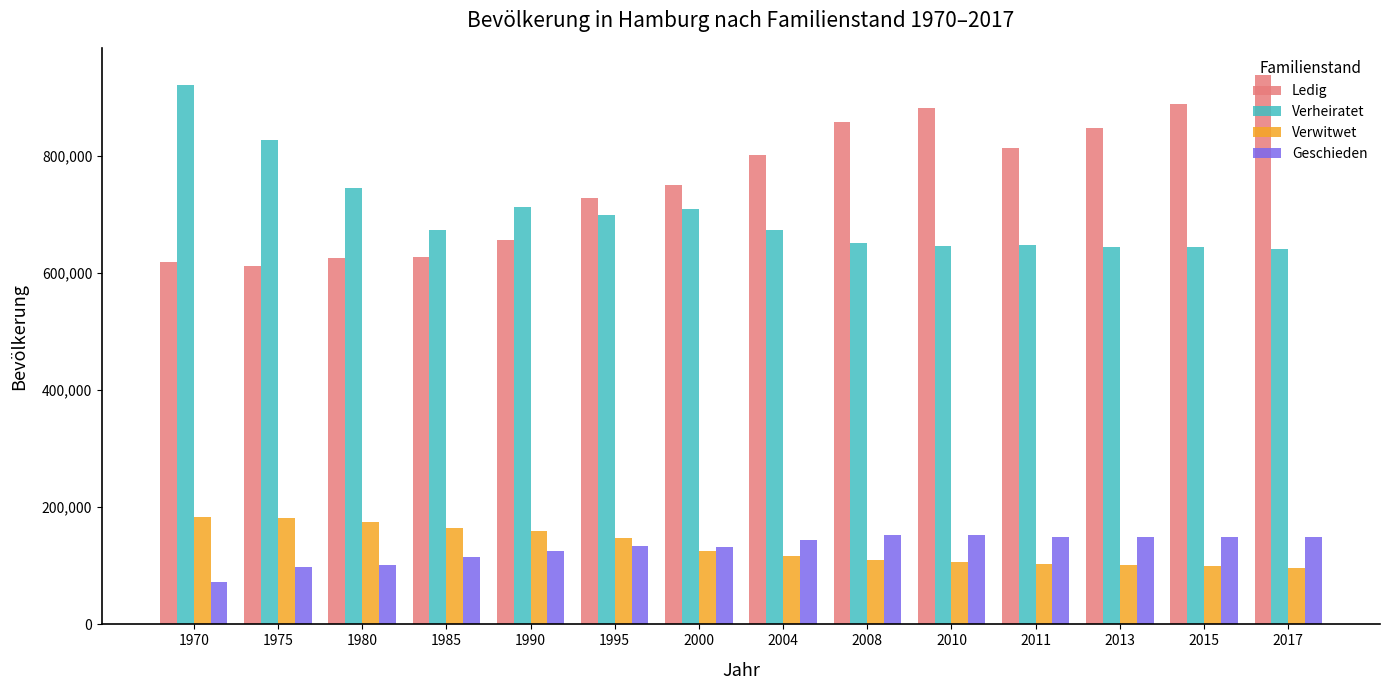

What is the value of the Ledig bar at the 7th from the left?

749482